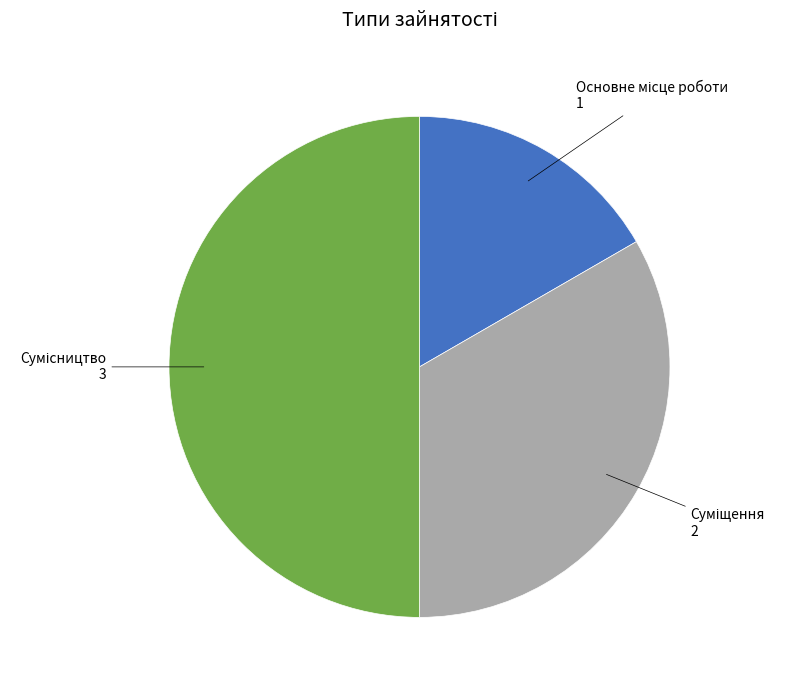

Rank the categories by value from lowest to highest.

Основне місце роботи, Суміщення, Сумісництво